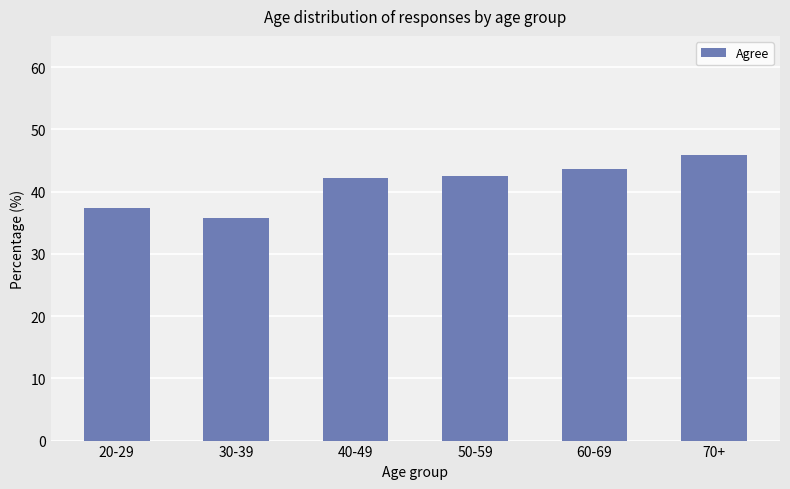

Which category has the lowest value across all series?

30-39